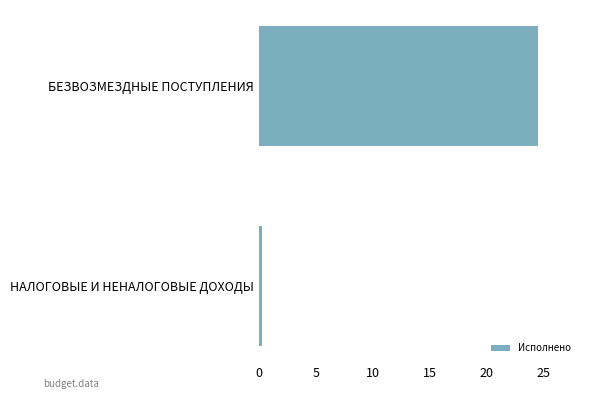

At which label is the value closest to 12?

НАЛОГОВЫЕ И НЕНАЛОГОВЫЕ ДОХОДЫ